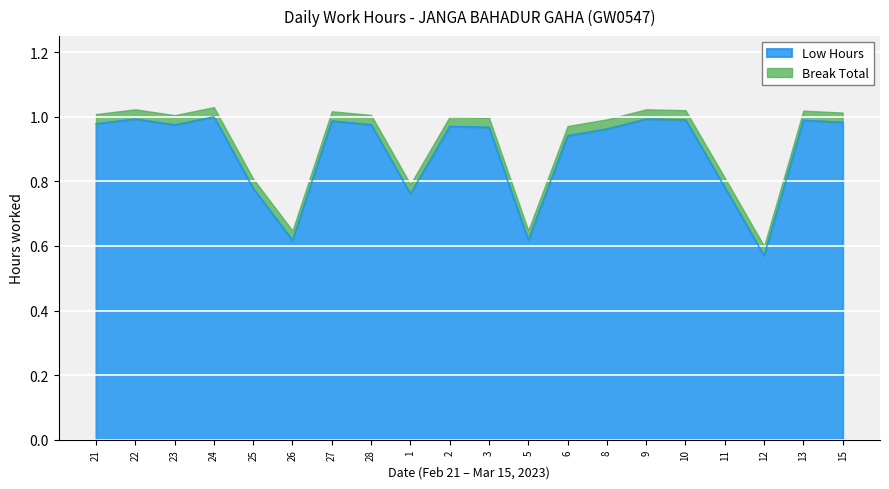

How many interior local peaks (higher than both neighbors) does the data have?

6